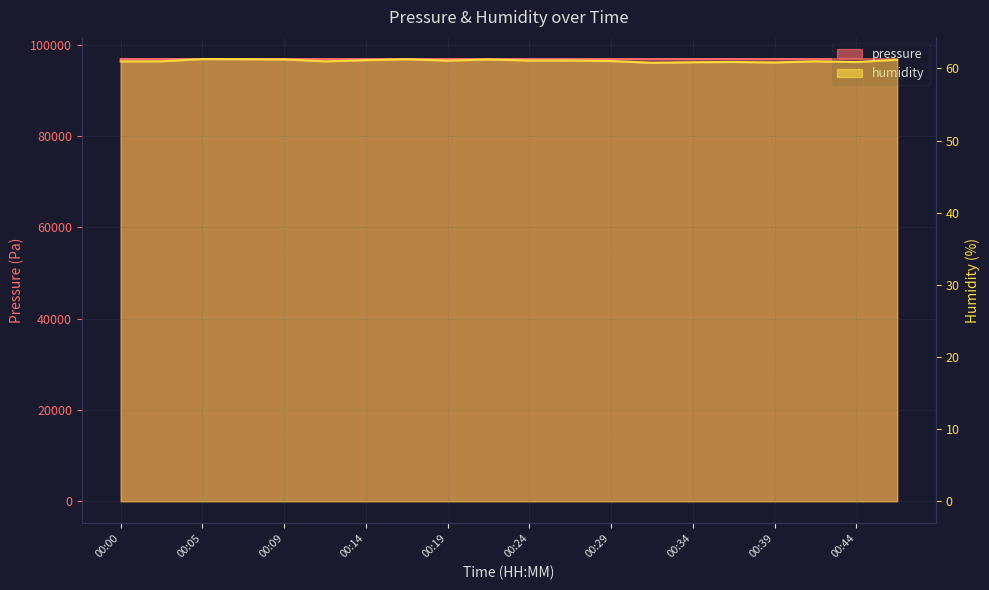

What is the value of the humidity point at the 17th from the left?

60.8